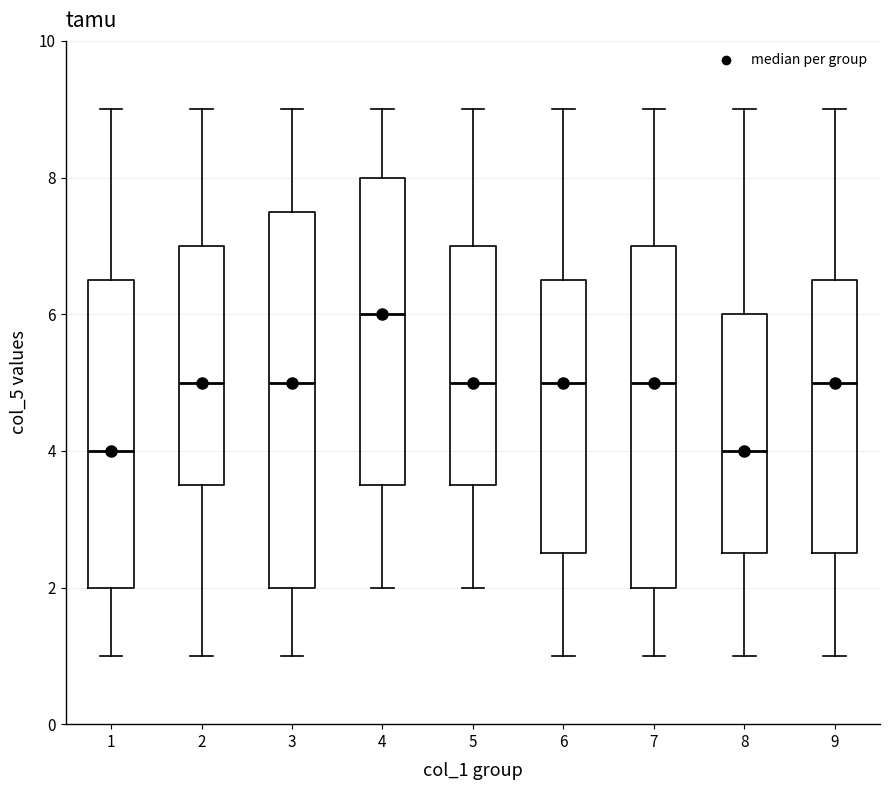

Which box is the tallest, from its lower edge to its upper edge?

3